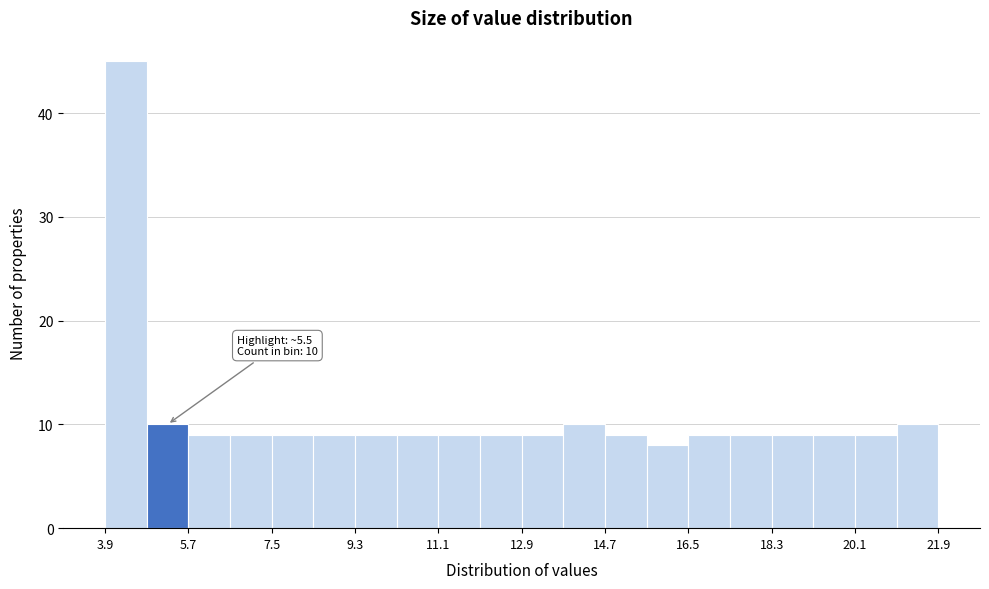

Over which range of the x-axis is the bar tallest?

3.9 to 4.8